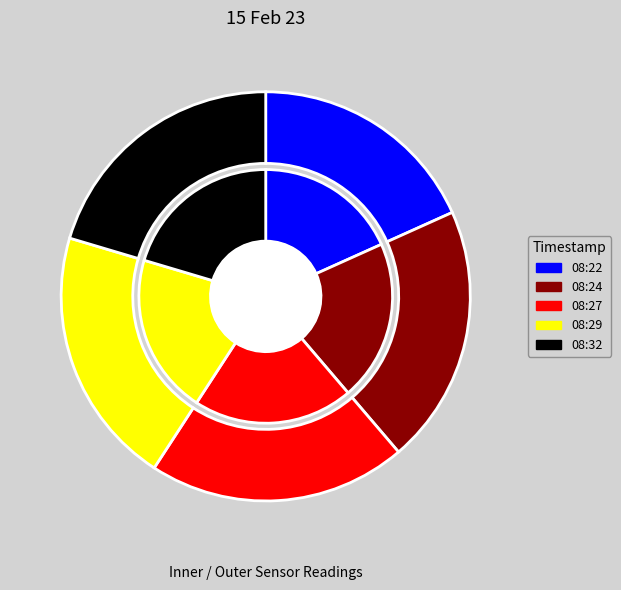

True or false: 2023-02-15T08:32:10.338Z accounts for 31% of the total.

False